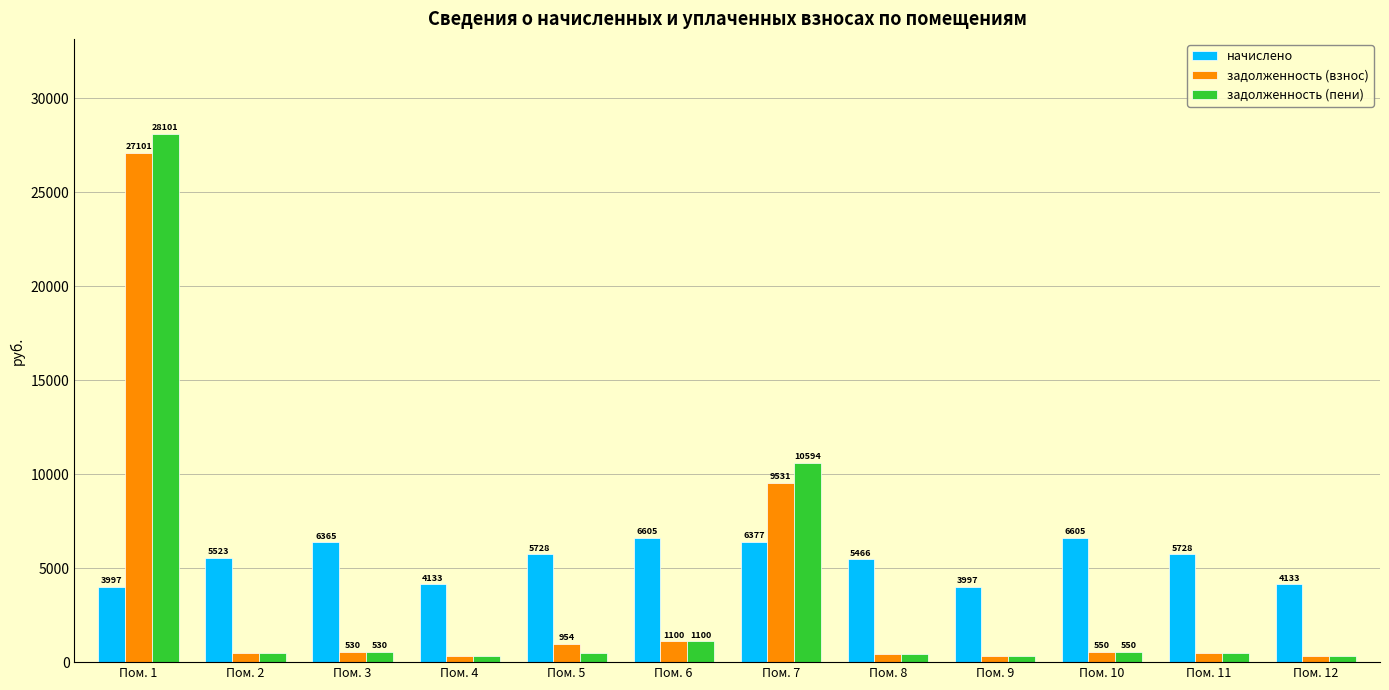

Which series has the largest range (max minus min)?

задолженность (пени)